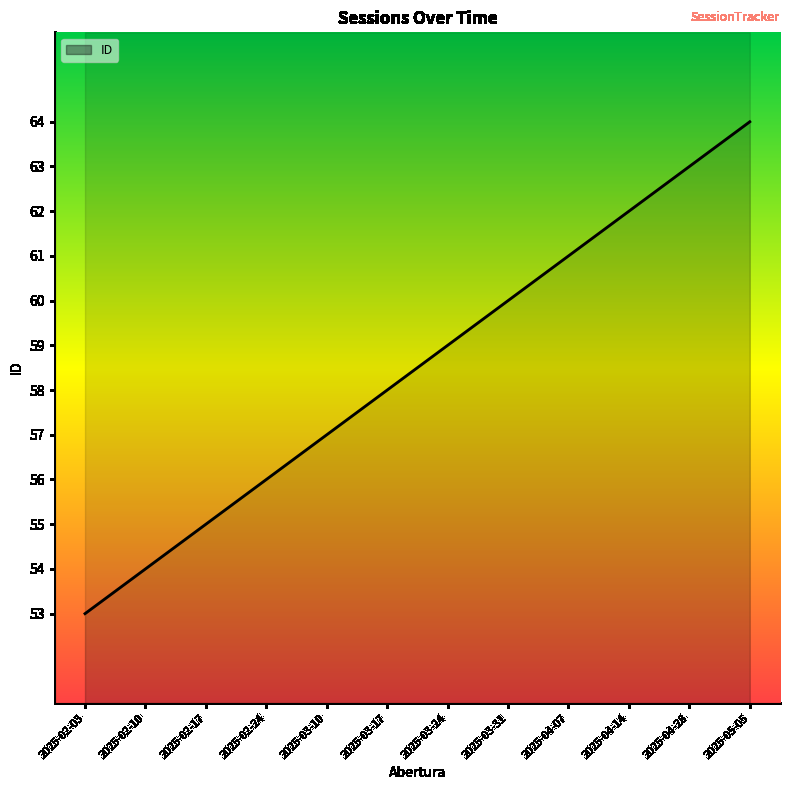

Is it true that the value at 2025-03-10 is 57?

True